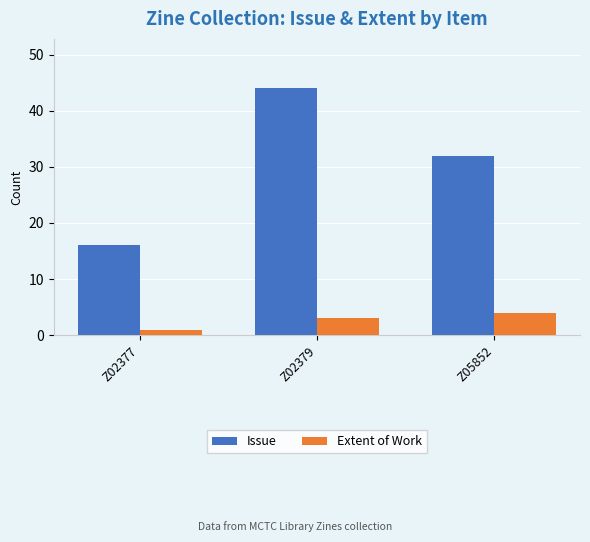

Which series has the largest range (max minus min)?

Issue